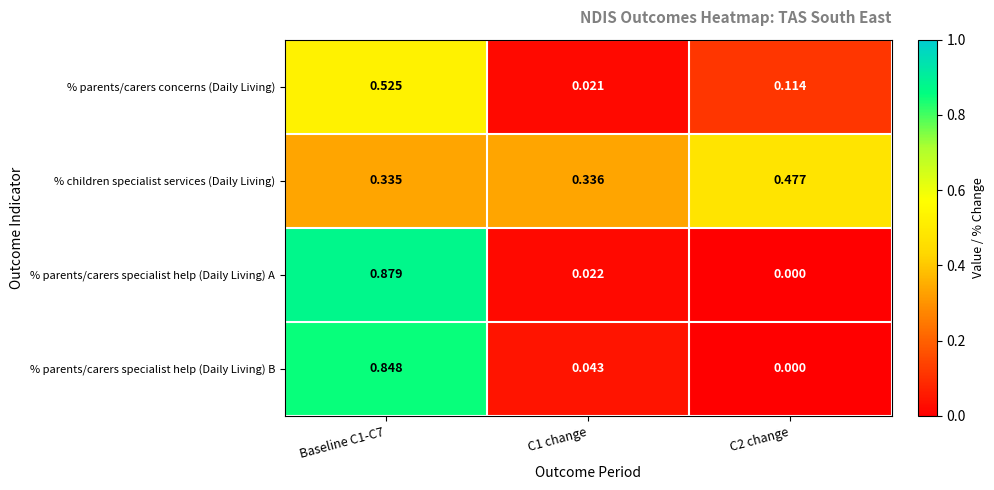

Is the value of % parents/carers specialist help (Daily Living) B at C1 change greater than the value of % parents/carers specialist help (Daily Living) A at C1 change?

Yes